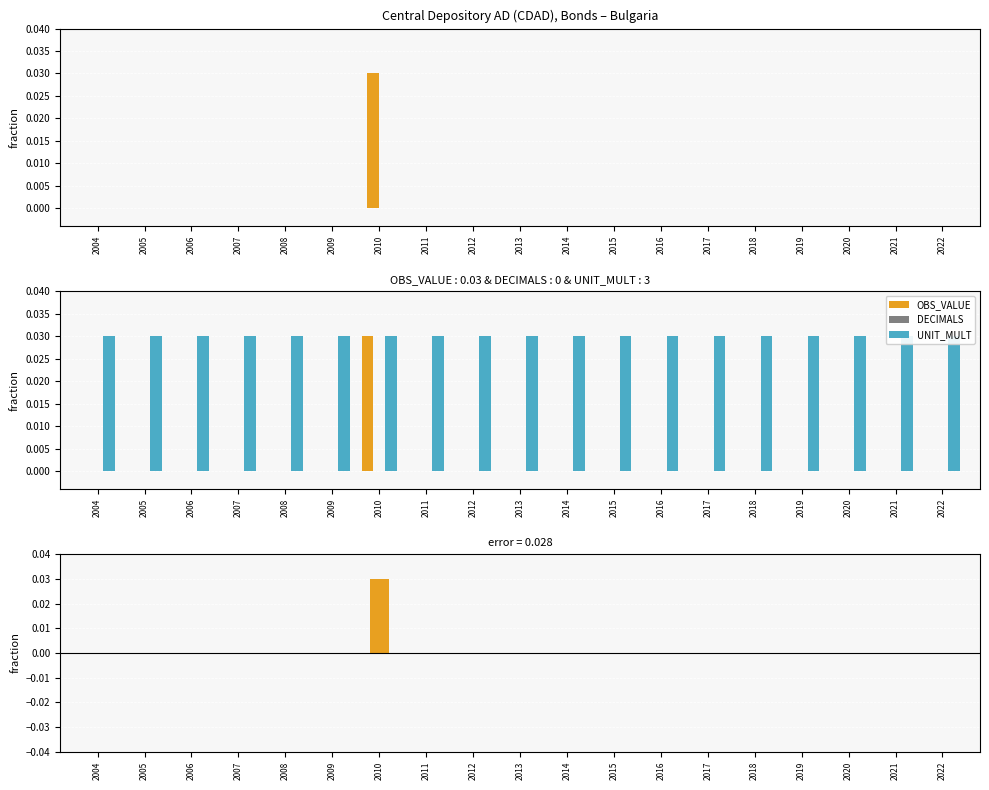

Which category has the lowest value in the OBS_VALUE - DECIMALS series?

2004